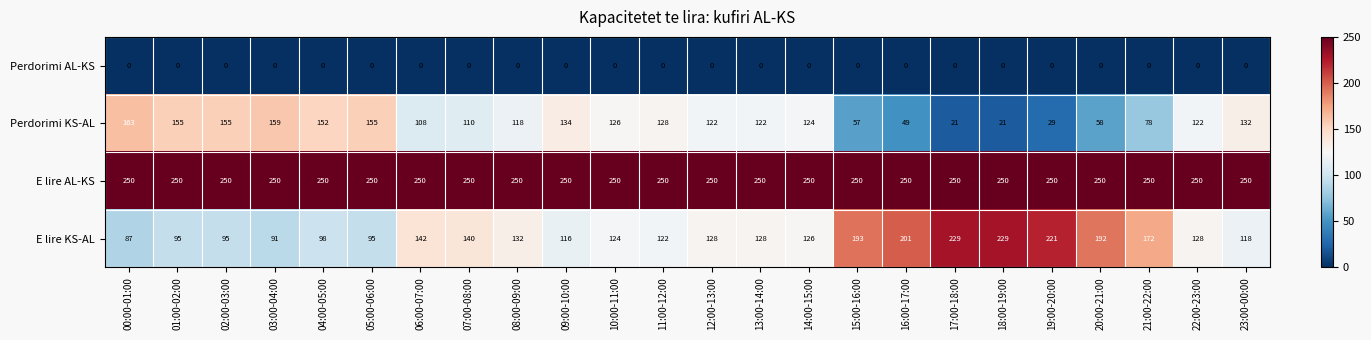

At which label does E lire KS-AL first exceed 128?

06:00-07:00